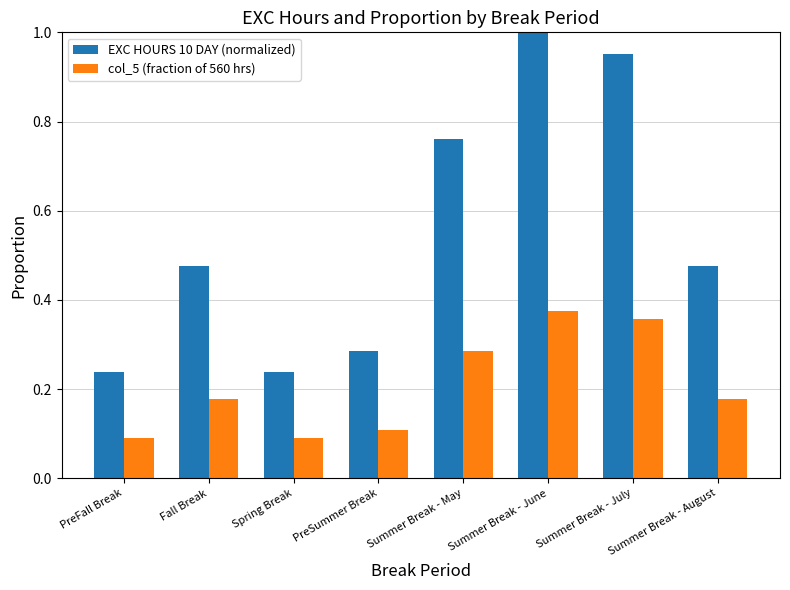

What is the difference between the second highest and second lowest values in the EXC HOURS 10 DAY (normalized) series?

0.7